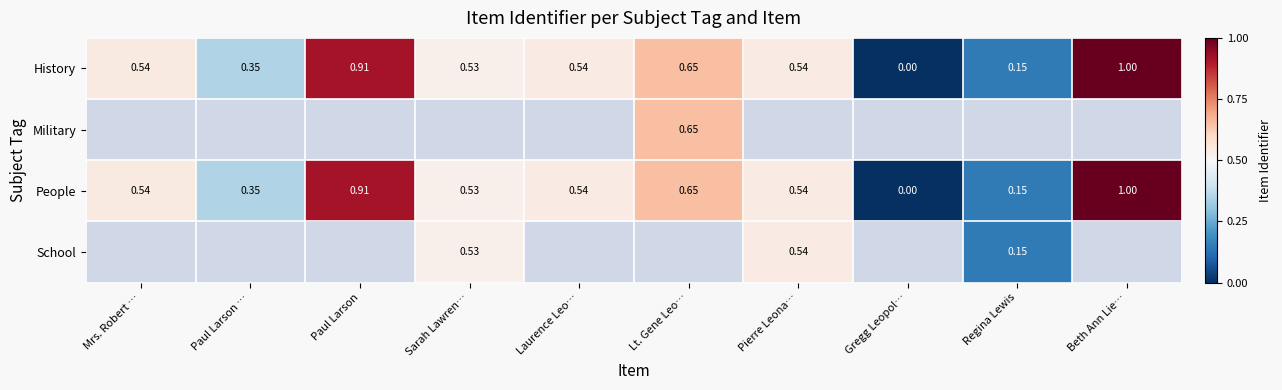

Which category has the lowest value in the People series?

Gregg Leopol…